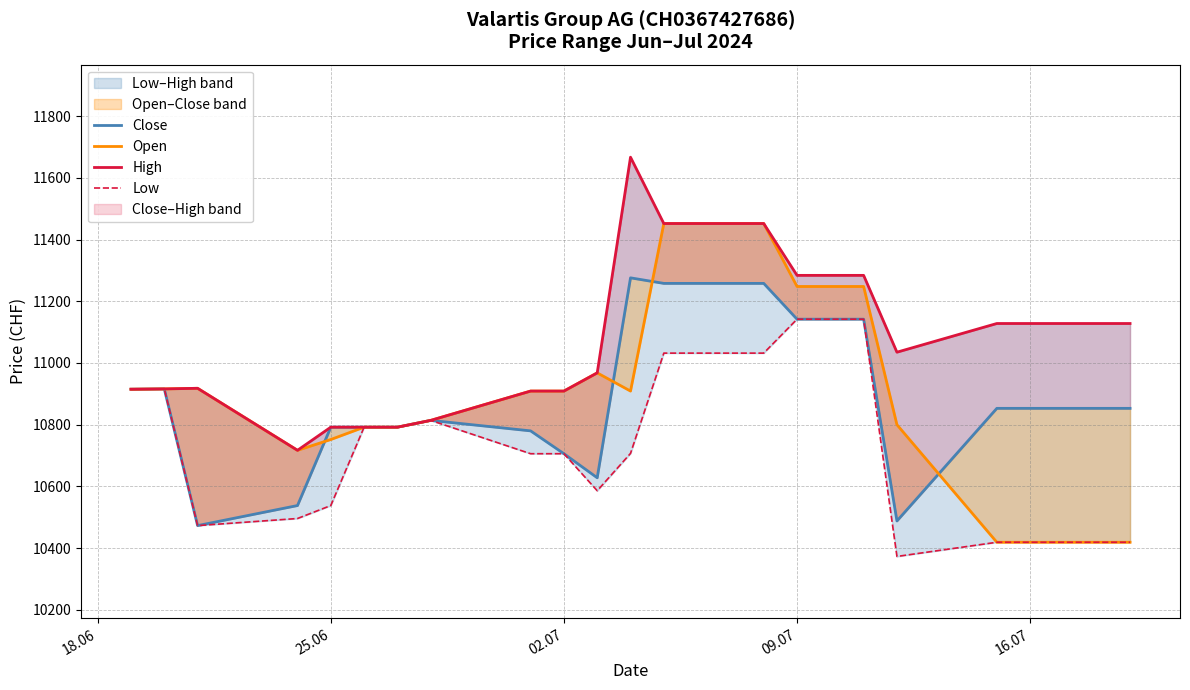

What is the difference between the second highest and minimum values in the High series?

735